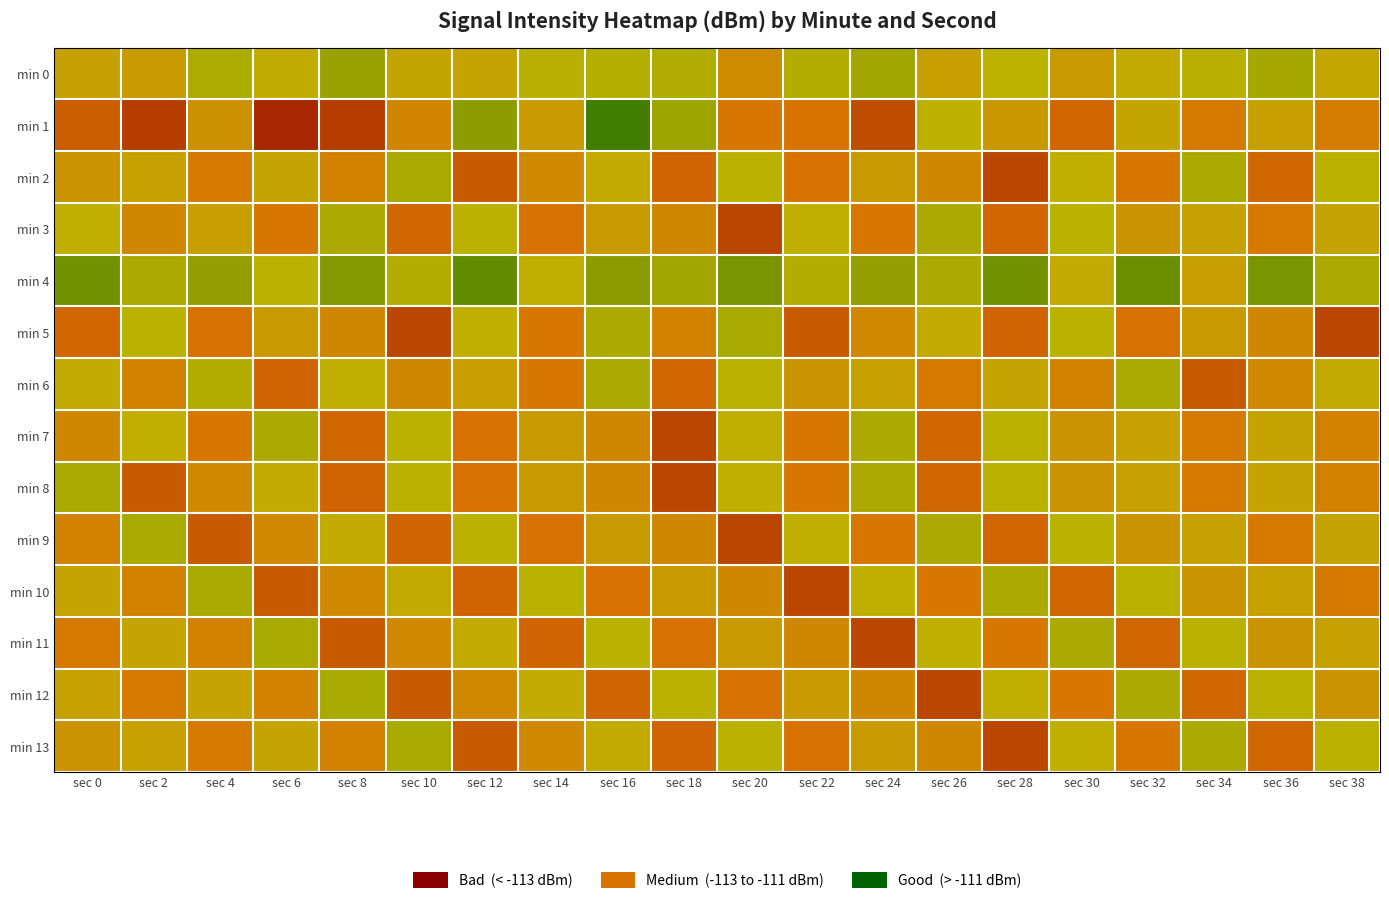

At sec 20, list the series in order from smallest to largest.

min 3, min 9, min 12, min 1, min 10, min 0, min 11, min 7, min 8, min 2, min 6, min 13, min 5, min 4